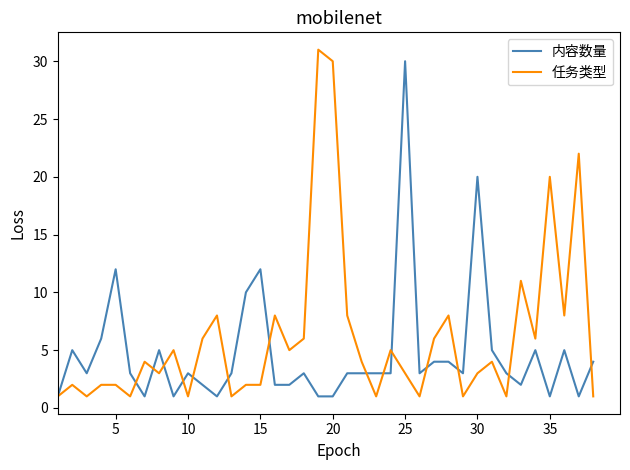

What is the greatest value displayed?

31